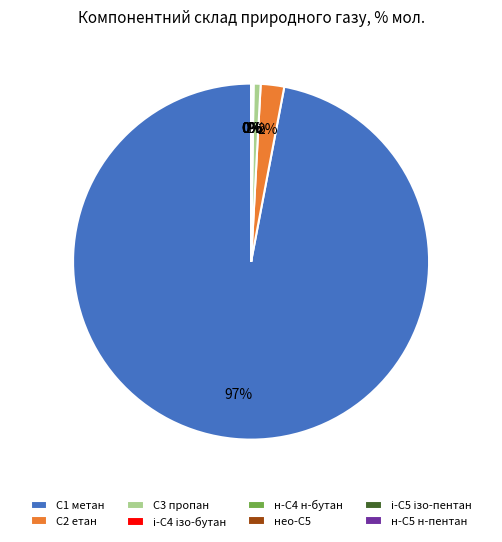

Does С3 пропан account for over 50% of the chart?

No